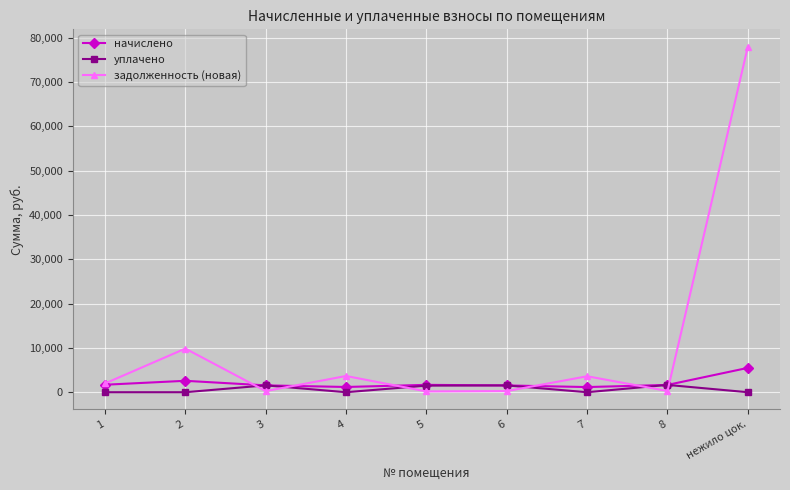

What is the highest value of the начислено series?

5491.9